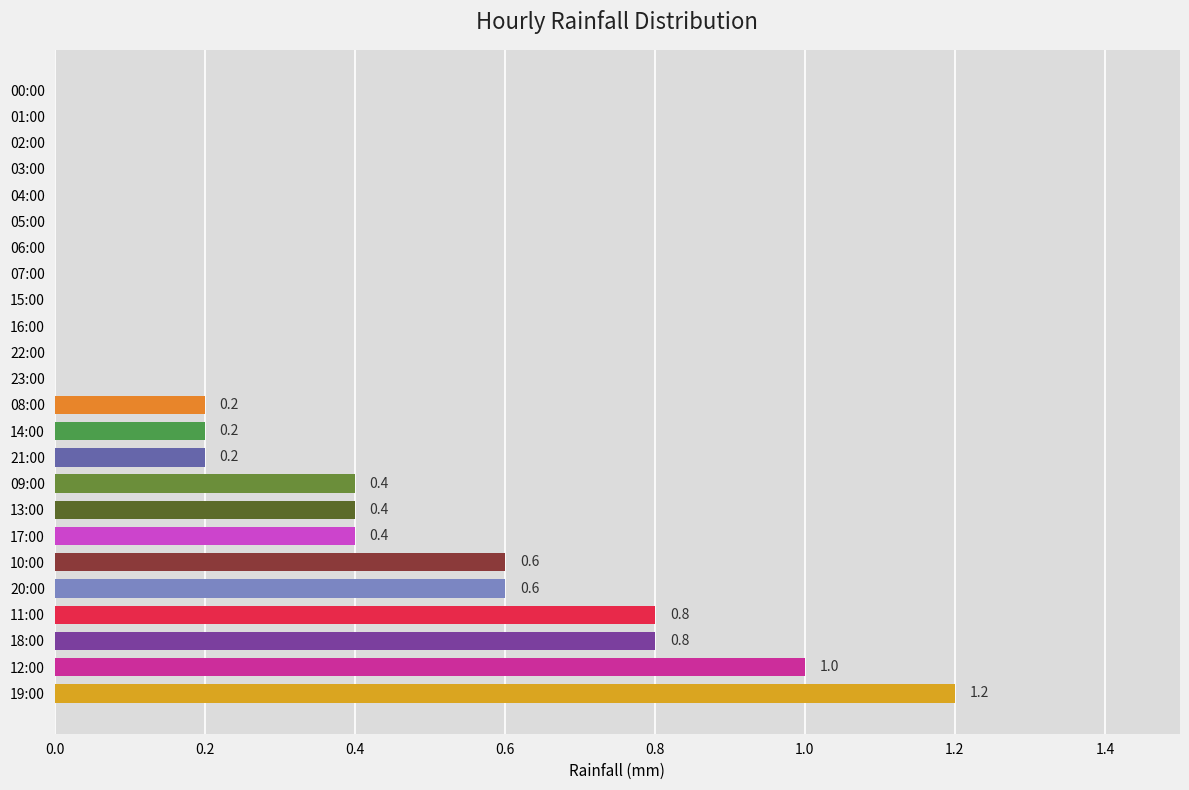

Read the value at 18:00.

0.8